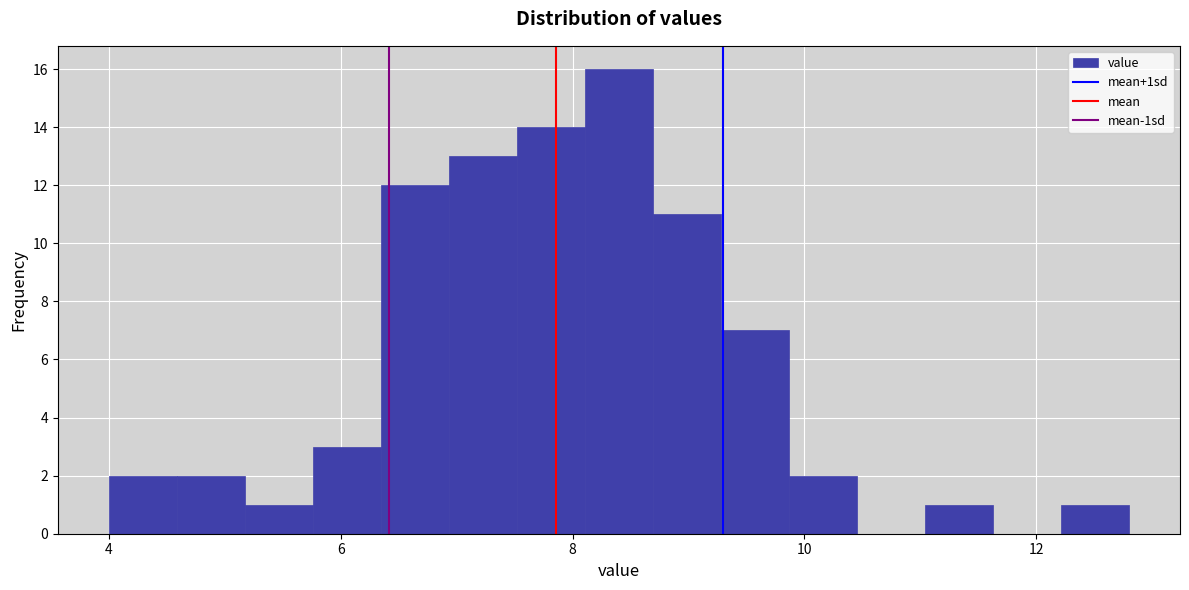

Around what value on the x-axis is the tallest bar? Give the approximate position of its centre, as read against the axis.

8.4